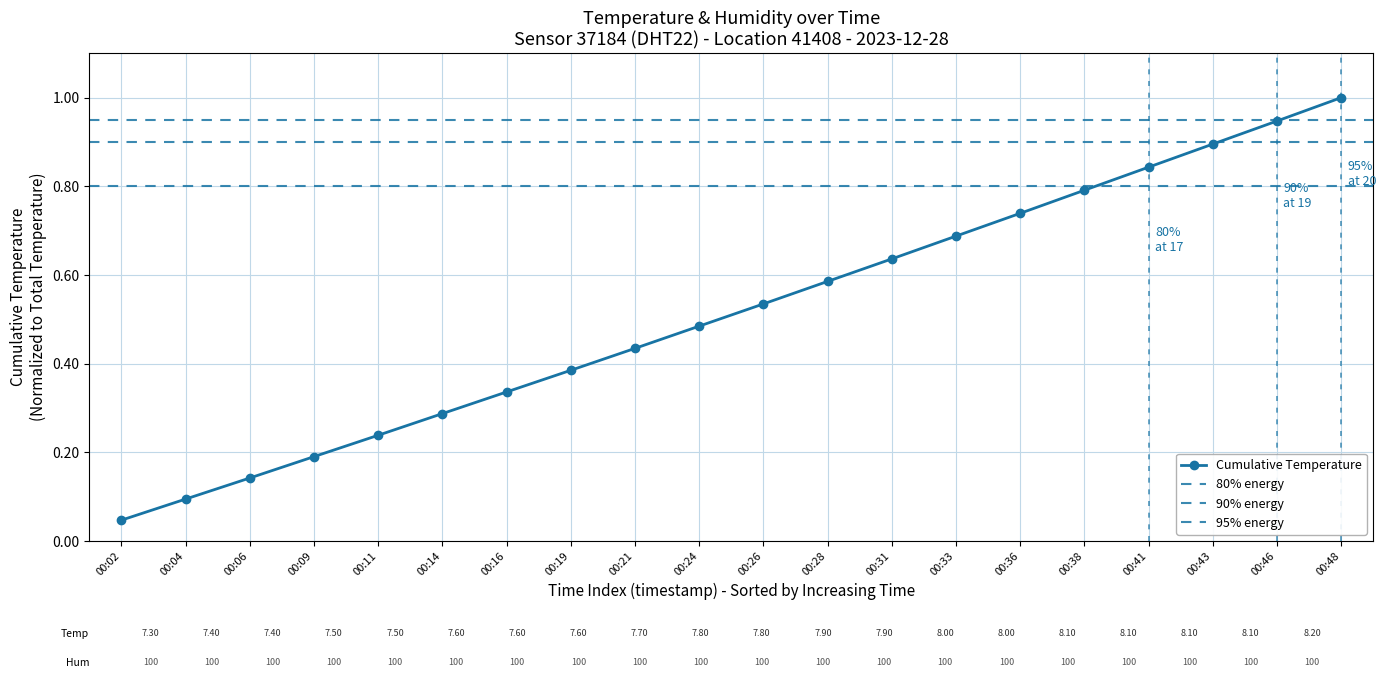

How many lines are shown in the chart?

1